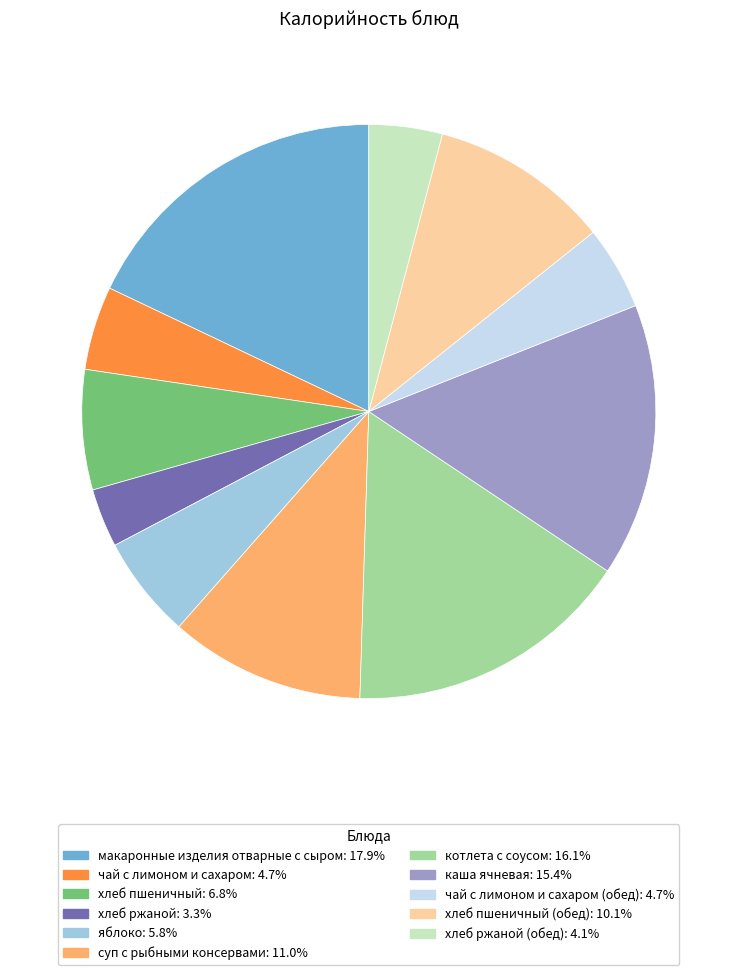

Is there any slice that represents more than half of the pie?

No